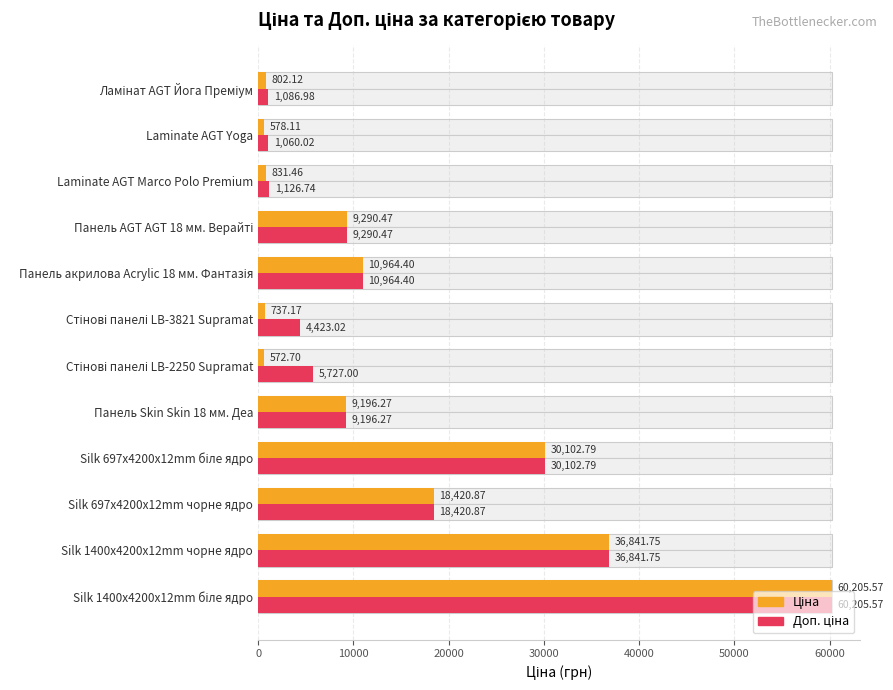

Reading left to right, what are all the values shown in this chart?

Ціна: 802.1	578.1	831.5	9290.5	10964.4	737.2	572.7	9196.3	30102.8	18420.9	36841.8	60205.6
Доп. ціна: 1087.0	1060.0	1126.7	9290.5	10964.4	4423.0	5727.0	9196.3	30102.8	18420.9	36841.8	60205.6